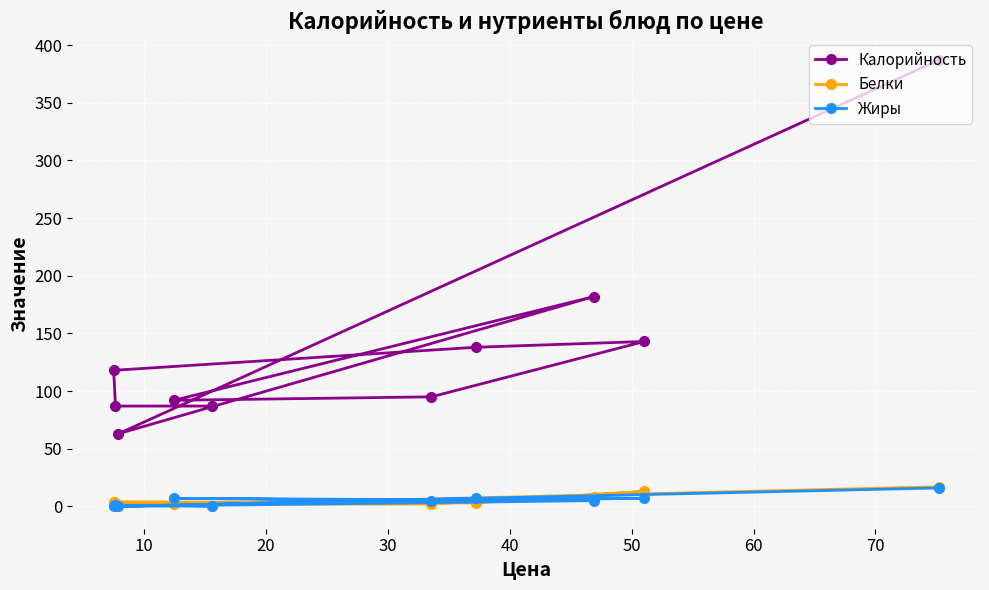

True or false: Жиры and Калорийность cross at least once.

False